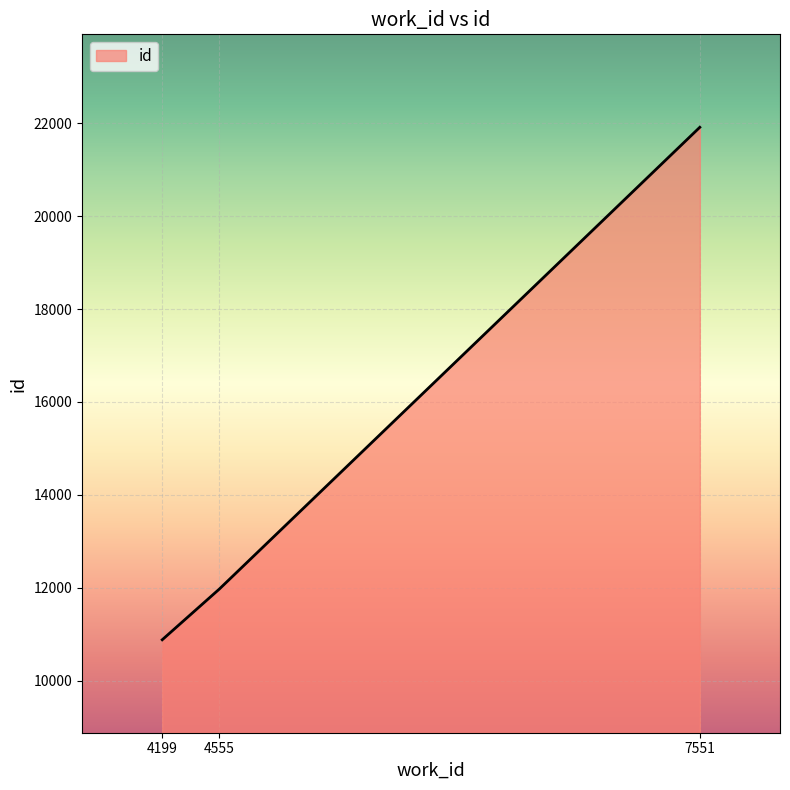

What is the sum of the values at 4555 and 4199?

22857